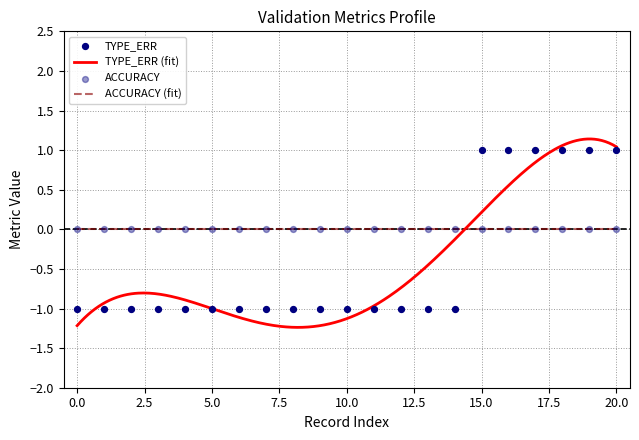

Which series has the largest total across all categories?

ACCURACY